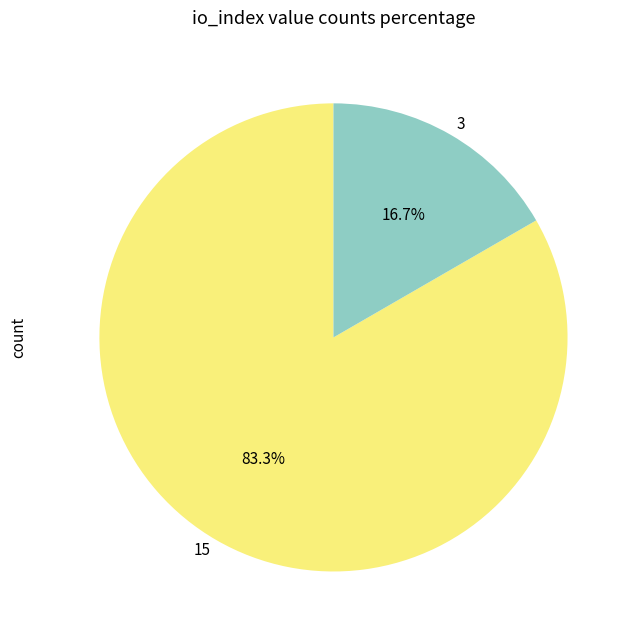

Between 3 and 15, which is larger?

15